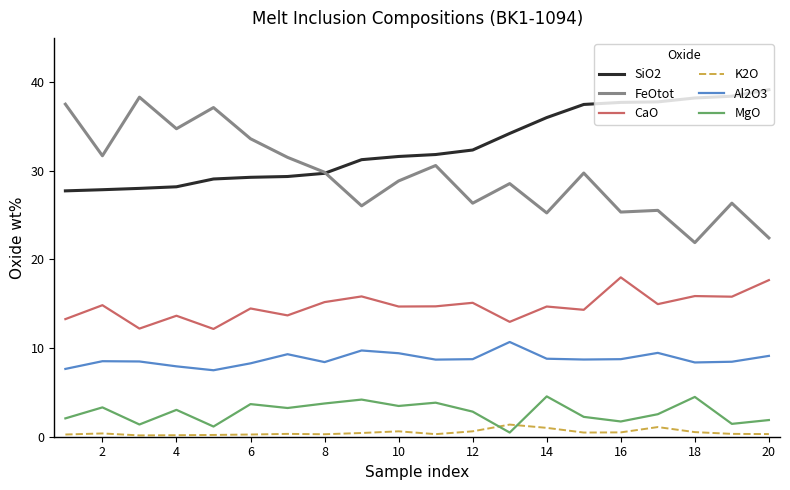

Rank the series by their maximum value, from lowest to highest.

K2O, MgO, Al2O3, CaO, FeOtot, SiO2